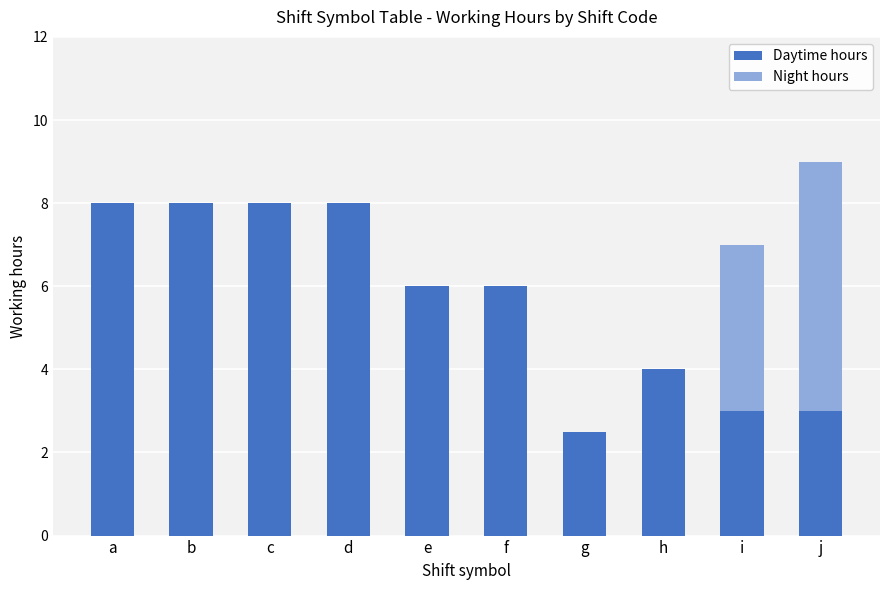

The value of Daytime hours at f is 6.0. True or false?

True